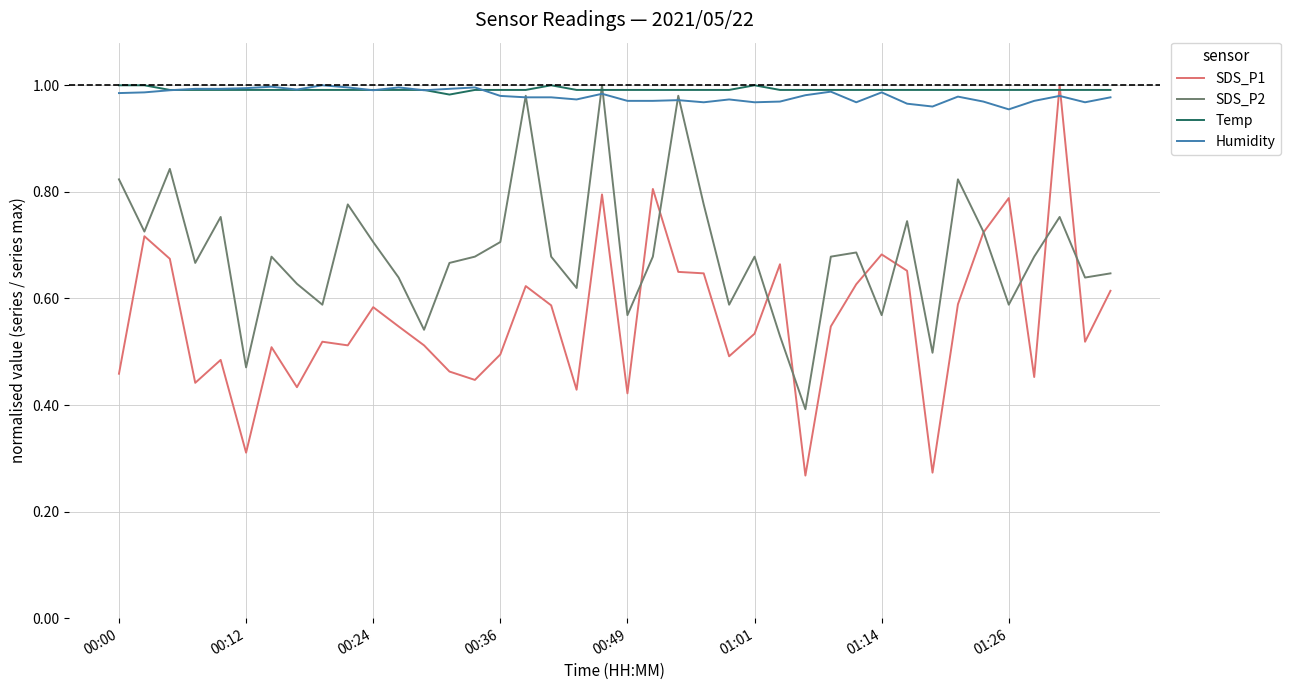

Which series has the widest spread of values?

SDS_P1